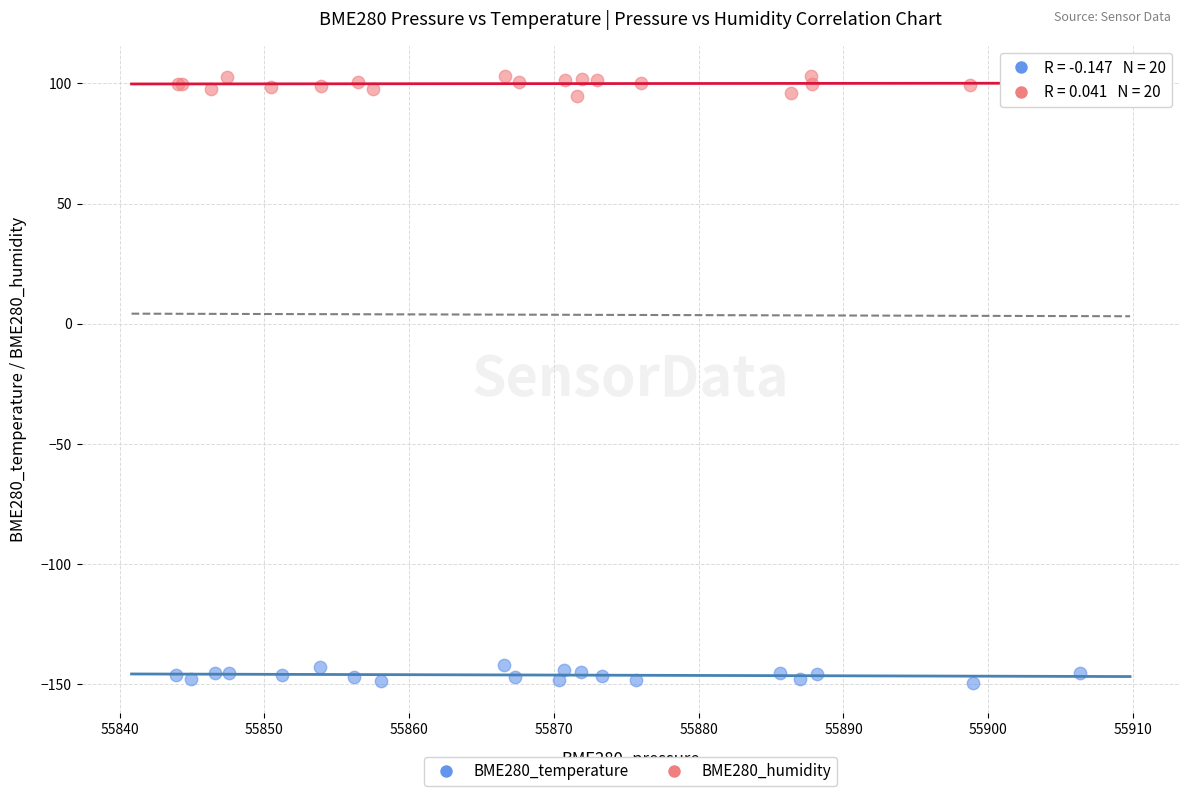

Which series contains the highest Y value?

BME280_humidity